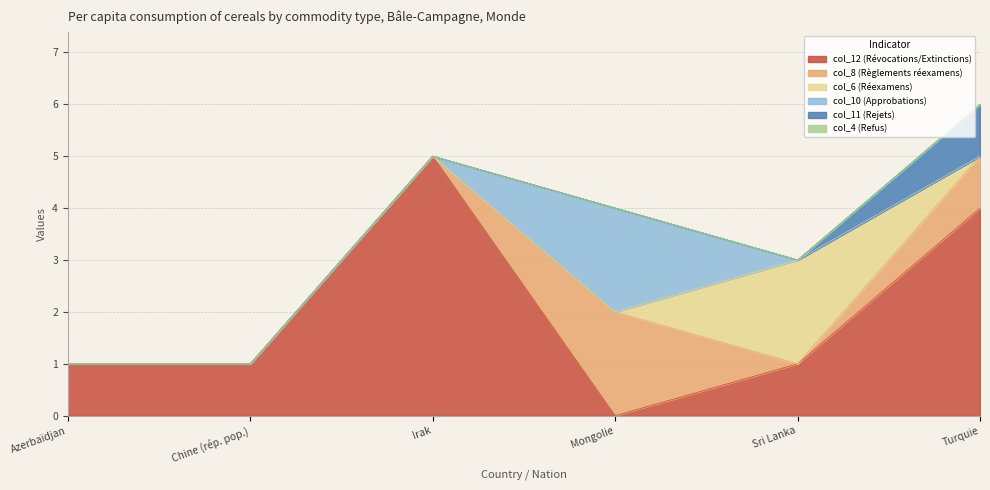

Between Mongolie and Irak, which is larger?

Irak